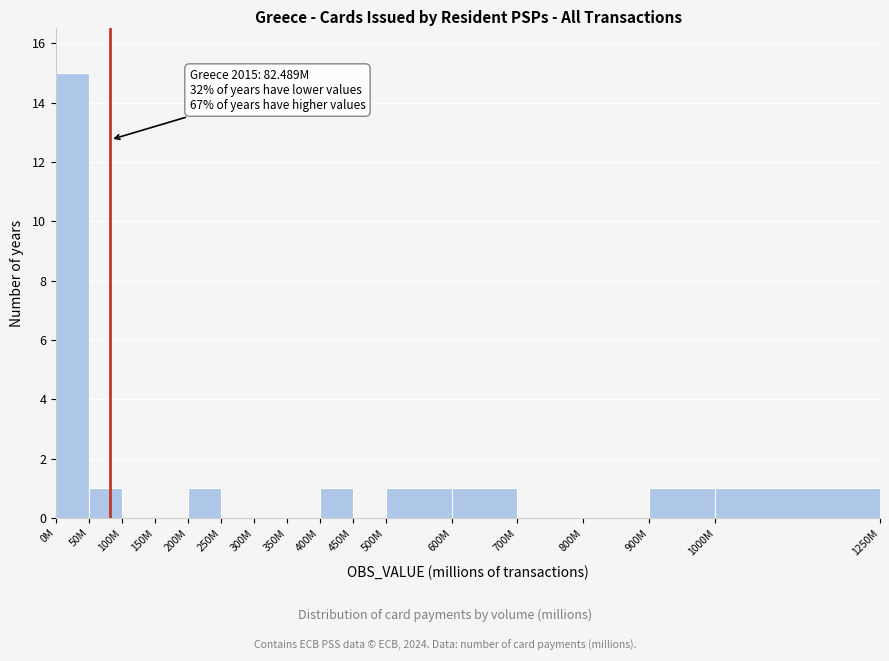

Reading right to left, what are all the values shown in this chart?

1000M=1	900M=1	800M=0	700M=0	600M=1	500M=1	450M=0	400M=1	350M=0	300M=0	250M=0	200M=1	150M=0	100M=0	50M=1	0M=15